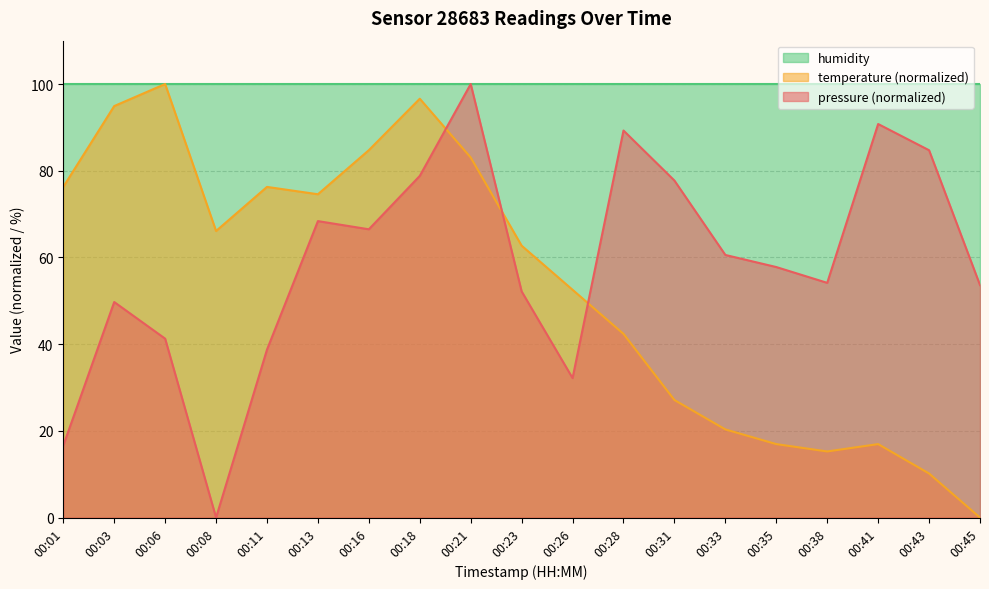

The pressure series shows 100.0 at 00:21. True or false?

True